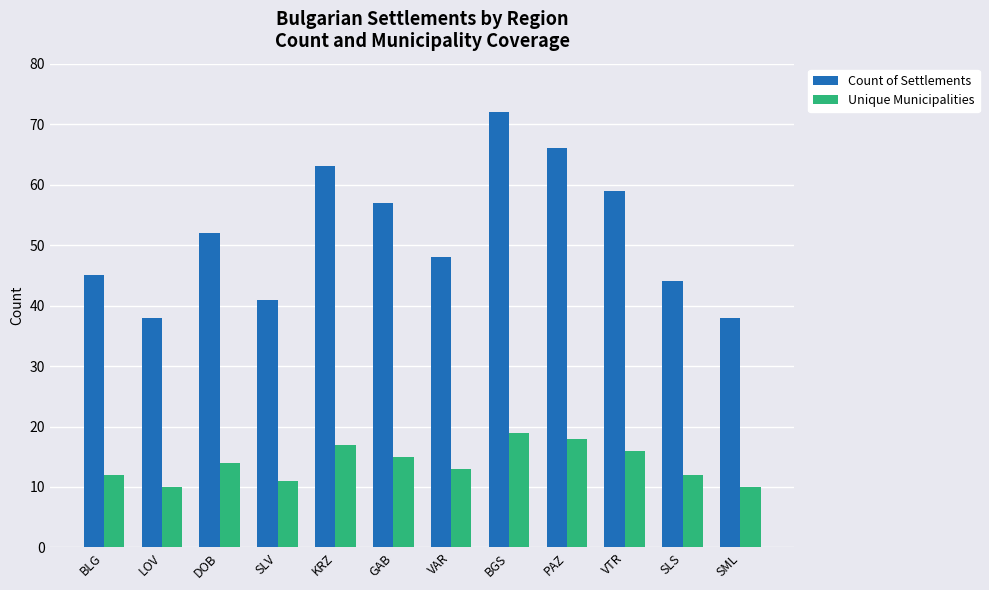

What is the sum of the Count of Settlements values at KRZ and SML?

101